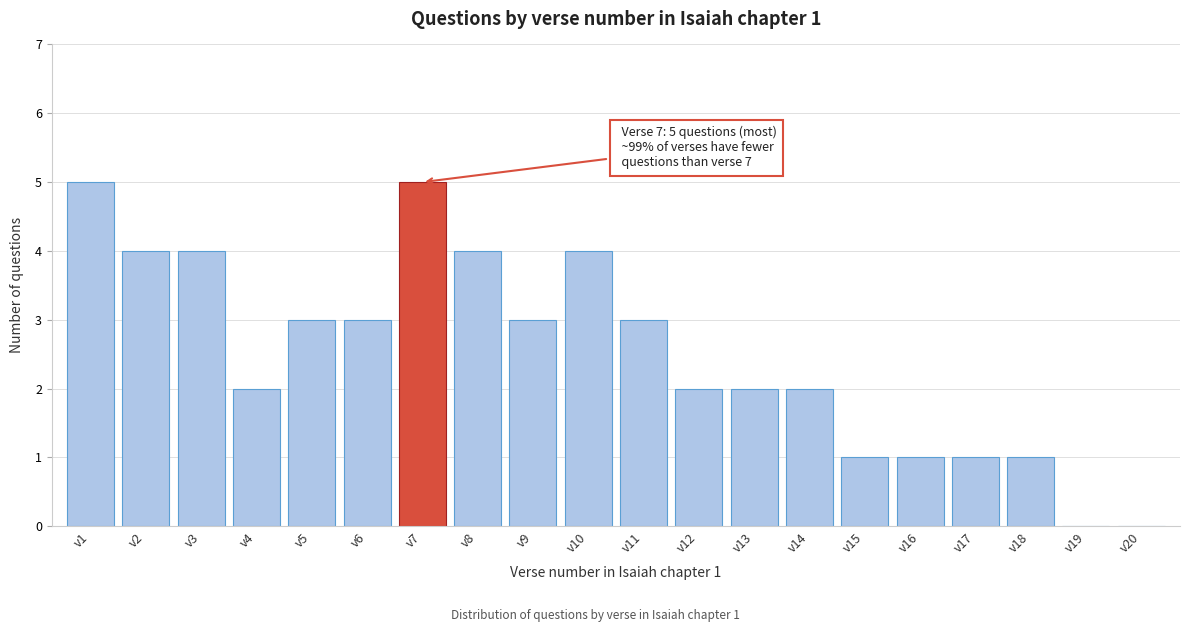

Reading left to right, transcribe all the data shown in this chart.

v1=5	v2=4	v3=4	v4=2	v5=3	v6=3	v7=5	v8=4	v9=3	v10=4	v11=3	v12=2	v13=2	v14=2	v15=1	v16=1	v17=1	v18=1	v19=0	v20=0